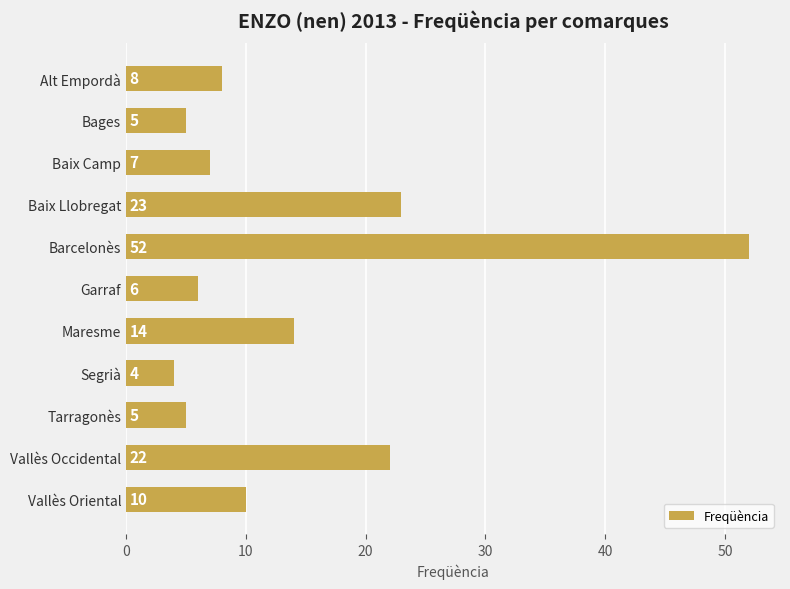

The value at Bages is 5. True or false?

True